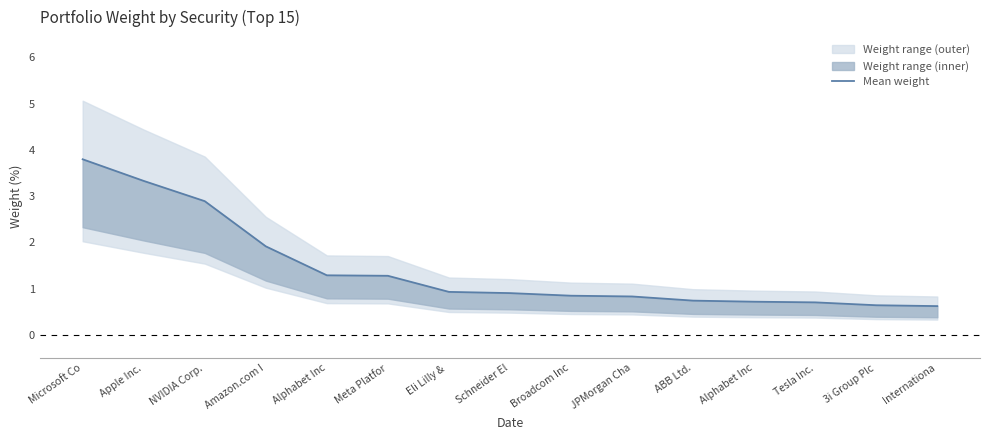

What is the label of the 5th point from the right?

ABB Ltd.